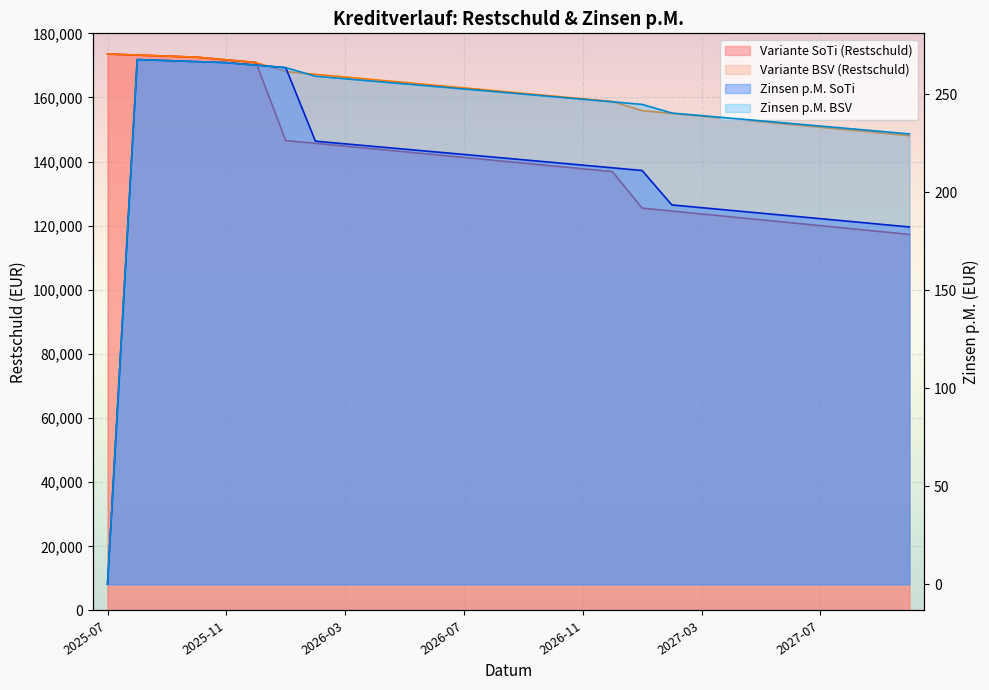

Reading right to left, list all the values displayed in this chart.

Variante SoTi (Restschuld): 2027-10=117272.6	2027-09=118190.4	2027-08=119106.8	2027-07=120021.8	2027-06=120935.3	2027-05=121847.5	2027-04=122758.2	2027-03=123667.6	2027-02=124575.5	2027-01=125482.1	2026-12=136871.1	2026-11=137758.7	2026-10=138644.9	2026-09=139529.8	2026-08=140413.4	2026-07=141295.5	2026-06=142176.3	2026-05=143055.8	2026-04=143933.9	2026-03=144810.6	2026-02=145686.0	2026-01=146560.1	2025-12=170896.6	2025-11=171731.9	2025-10=172565.9	2025-09=172899.3	2025-08=173232.2	2025-07=173564.6
Variante BSV (Restschuld): 2027-10=148098.2	2027-09=148968.5	2027-08=149837.5	2027-07=150705.2	2027-06=151571.5	2027-05=152436.5	2027-04=153300.2	2027-03=154162.5	2027-02=155023.5	2027-01=155883.2	2026-12=158738.5	2026-11=159592.5	2026-10=160445.1	2026-09=161296.4	2026-08=162146.5	2026-07=162995.2	2026-06=163842.6	2026-05=164688.7	2026-04=165533.5	2026-03=166377.0	2026-02=167219.2	2026-01=168060.1	2025-12=170896.6	2025-11=171731.9	2025-10=172565.9	2025-09=172899.3	2025-08=173232.2	2025-07=173564.6
Zinsen p.M. SoTi: 2027-10=182.2	2027-09=183.6	2027-08=185.0	2027-07=186.4	2027-06=187.8	2027-05=189.2	2027-04=190.7	2027-03=192.1	2027-02=193.4	2027-01=211.0	2026-12=212.4	2026-11=213.7	2026-10=215.1	2026-09=216.5	2026-08=217.8	2026-07=219.2	2026-06=220.5	2026-05=221.9	2026-04=223.2	2026-03=224.6	2026-02=225.9	2026-01=263.5	2025-12=264.8	2025-11=266.0	2025-10=266.6	2025-09=267.1	2025-08=267.6	2025-07=0.0
Zinsen p.M. BSV: 2027-10=229.7	2027-09=231.0	2027-08=232.3	2027-07=233.7	2027-06=235.0	2027-05=236.3	2027-04=237.7	2027-03=239.0	2027-02=240.3	2027-01=244.7	2026-12=246.0	2026-11=247.3	2026-10=248.7	2026-09=250.0	2026-08=251.3	2026-07=252.6	2026-06=253.9	2026-05=255.2	2026-04=256.5	2026-03=257.8	2026-02=259.1	2026-01=263.5	2025-12=264.8	2025-11=266.0	2025-10=266.6	2025-09=267.1	2025-08=267.6	2025-07=0.0